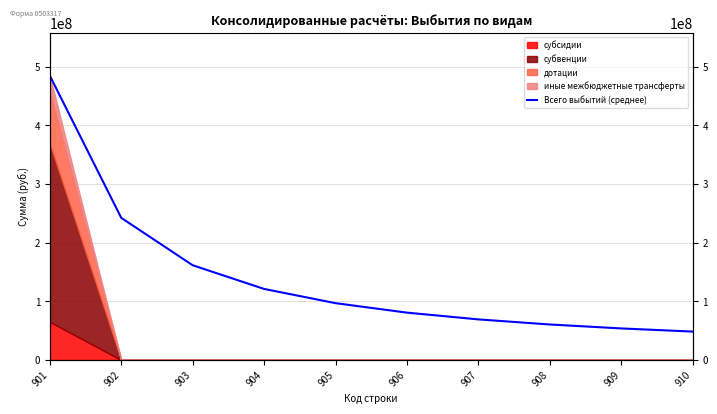

Which label corresponds to the smallest value in the chart?

910